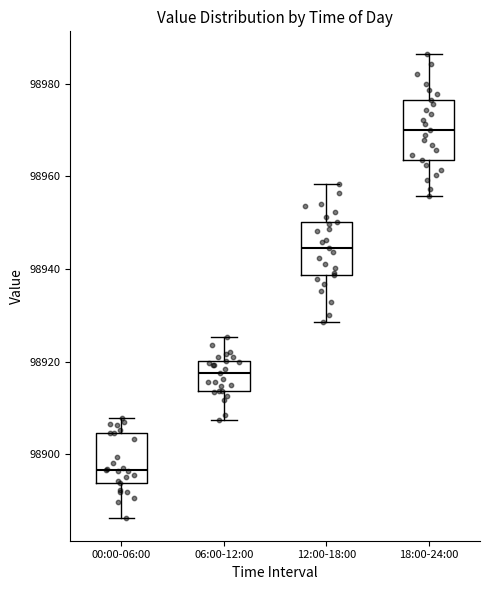

Which box's median line is the highest?

18:00-24:00